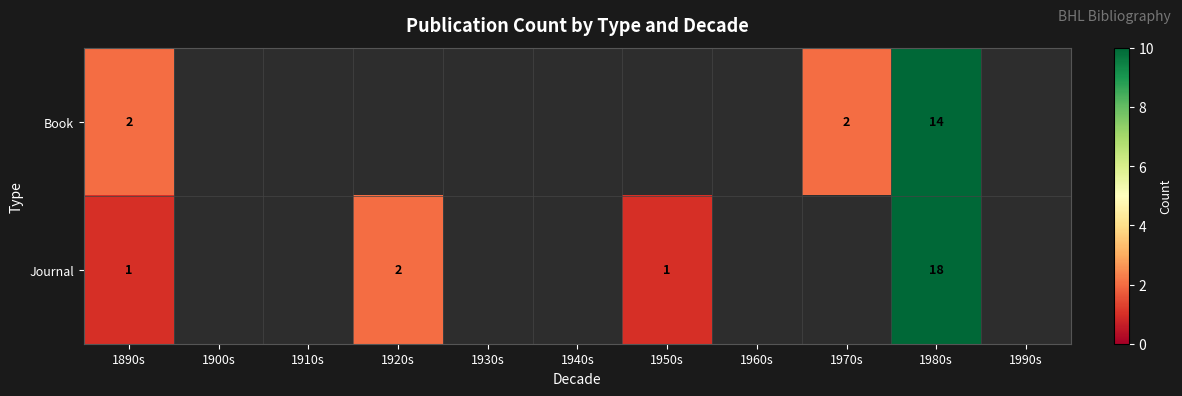

Is it true that Book equals 3 at 1890s?

False